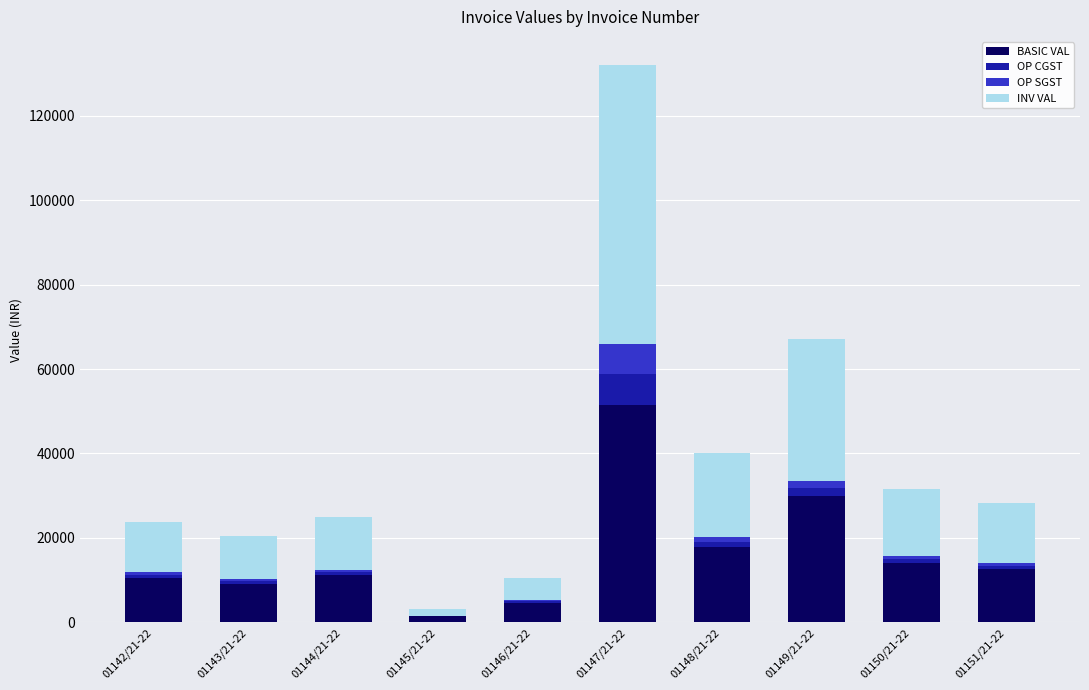

At which category is the sum across all series the highest?

01147/21-22